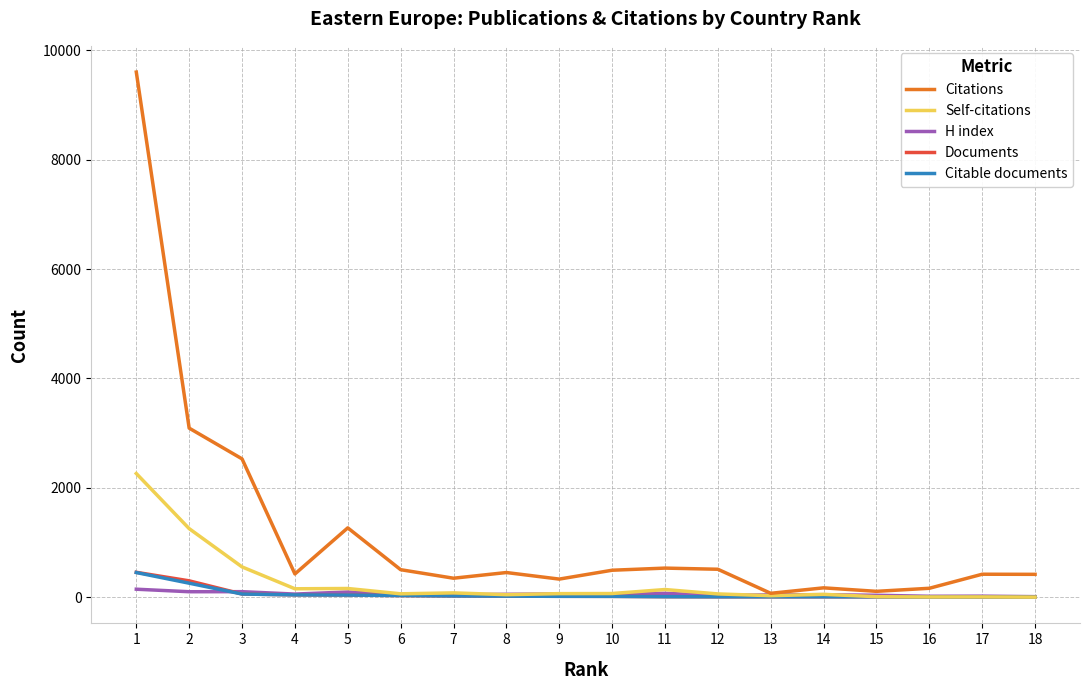

How many values in the H index series are below 52?

9